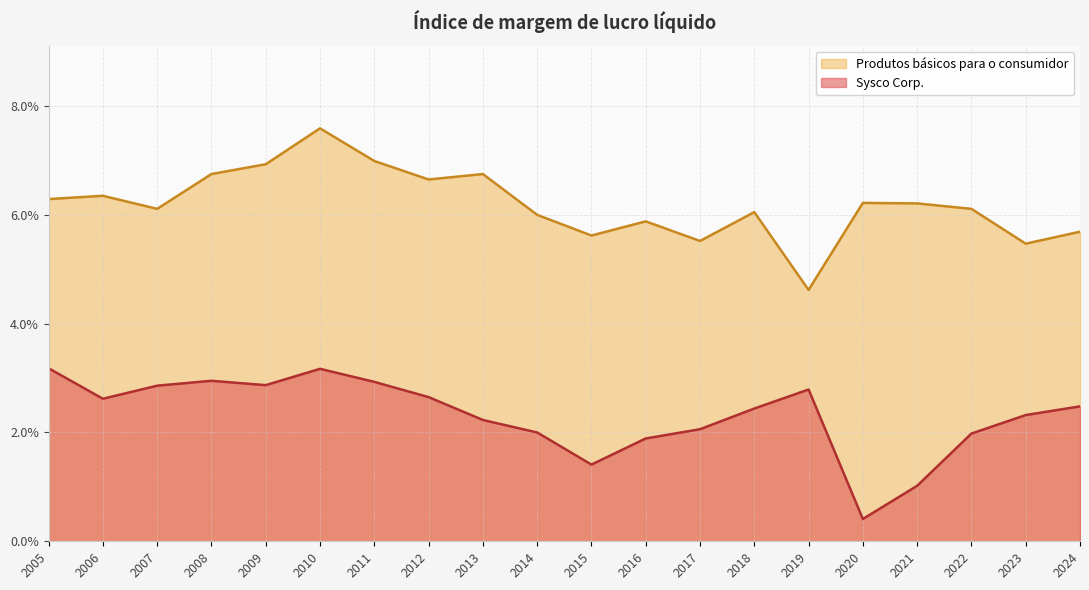

In Sysco Corp., how many points are lower than both neighbors (excluding endpoints)?

4